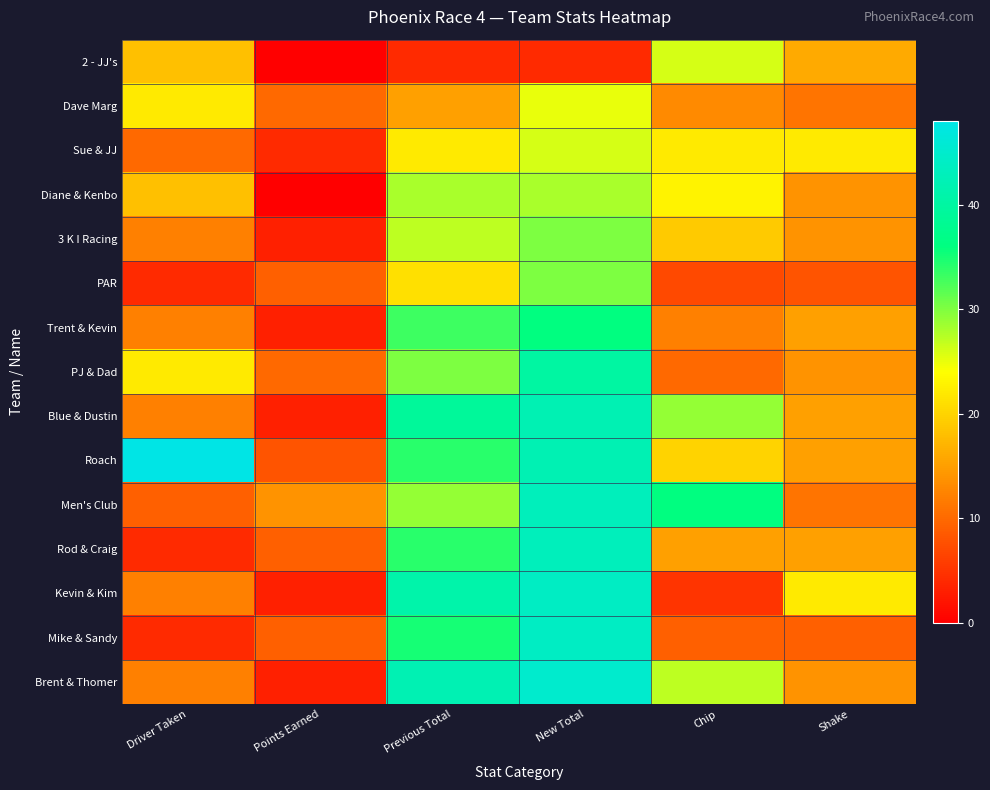

How many distinct data groups are displayed?

15